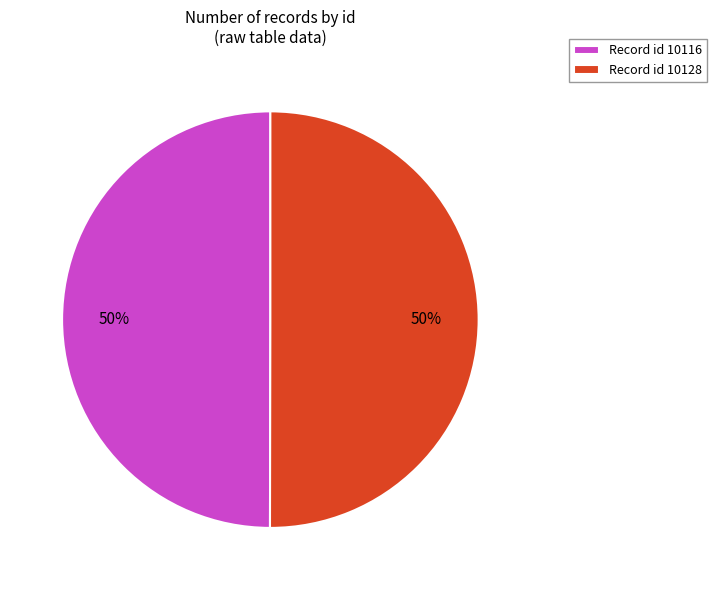

How many slices are in this pie chart?

2